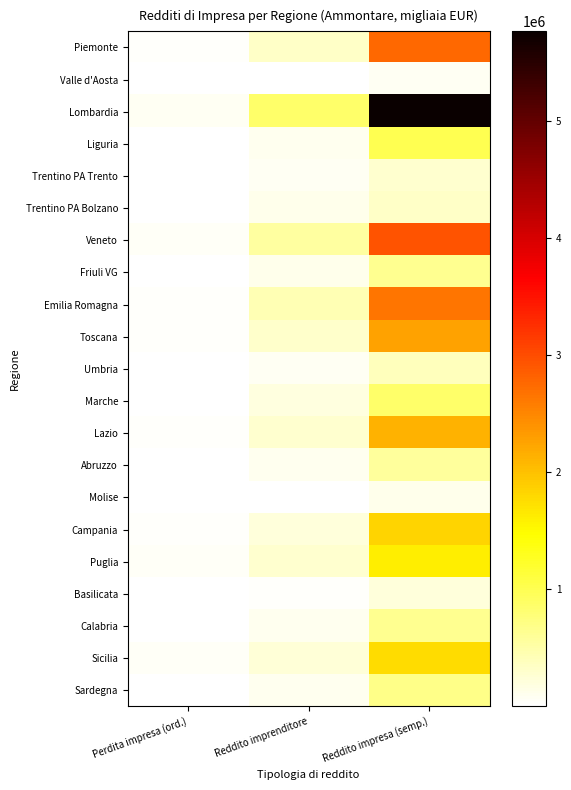

Which series has the widest spread of values?

Lombardia